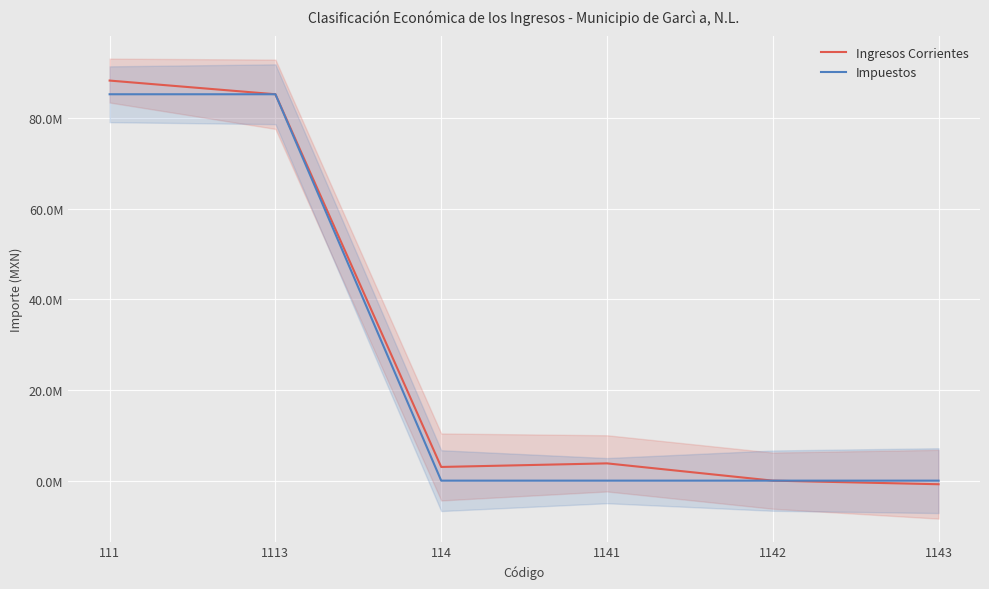

What is the label of the 5th point from the left?

1142